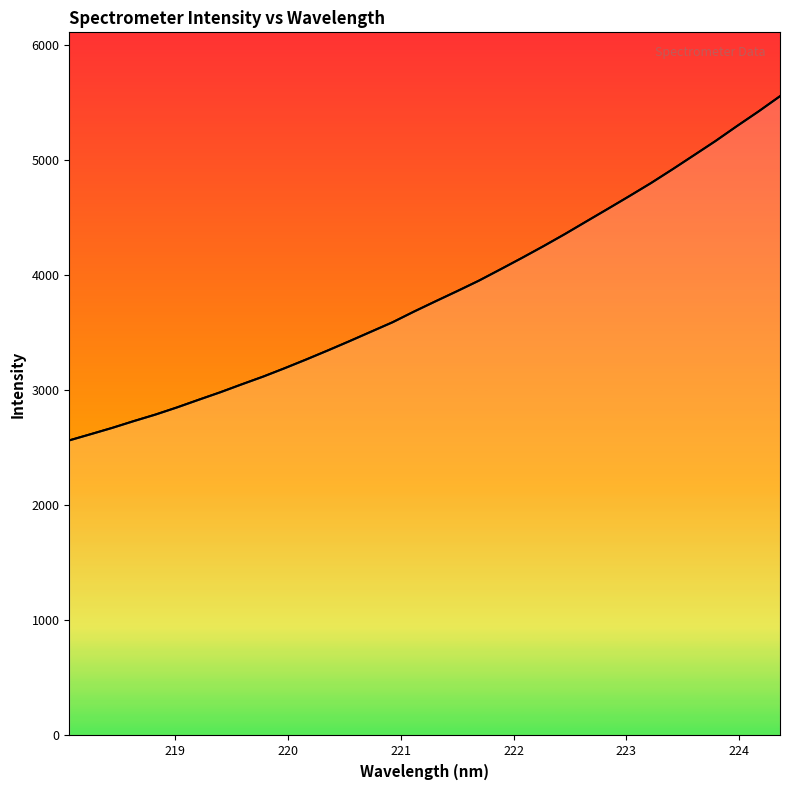

What is the difference between the maximum and minimum values?

2991.8